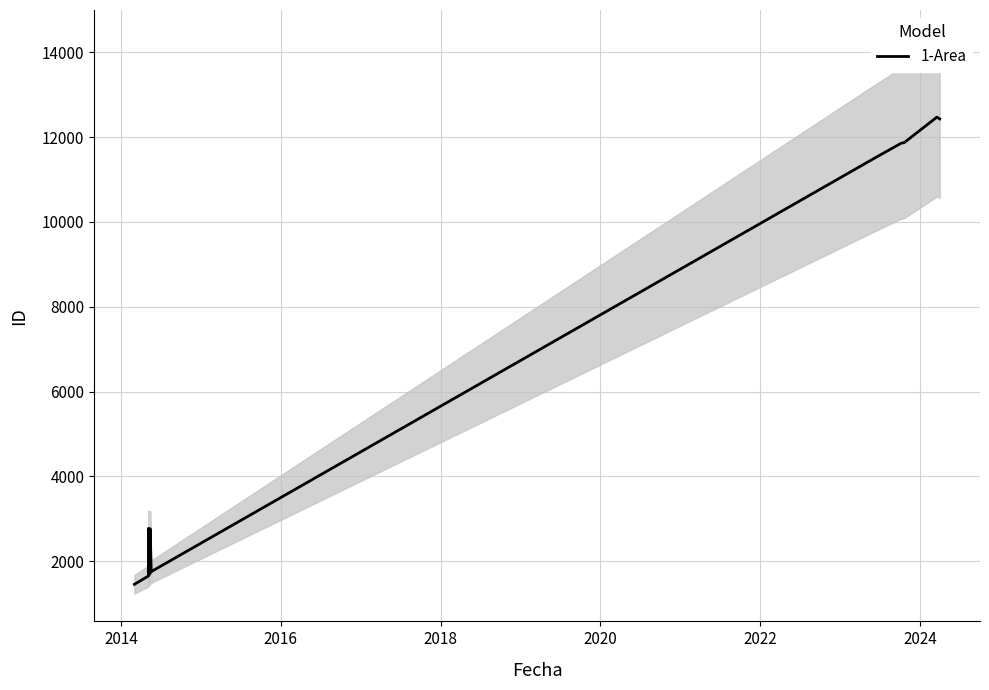

True or false: there are more than 0 points higher than both neighbors.

True